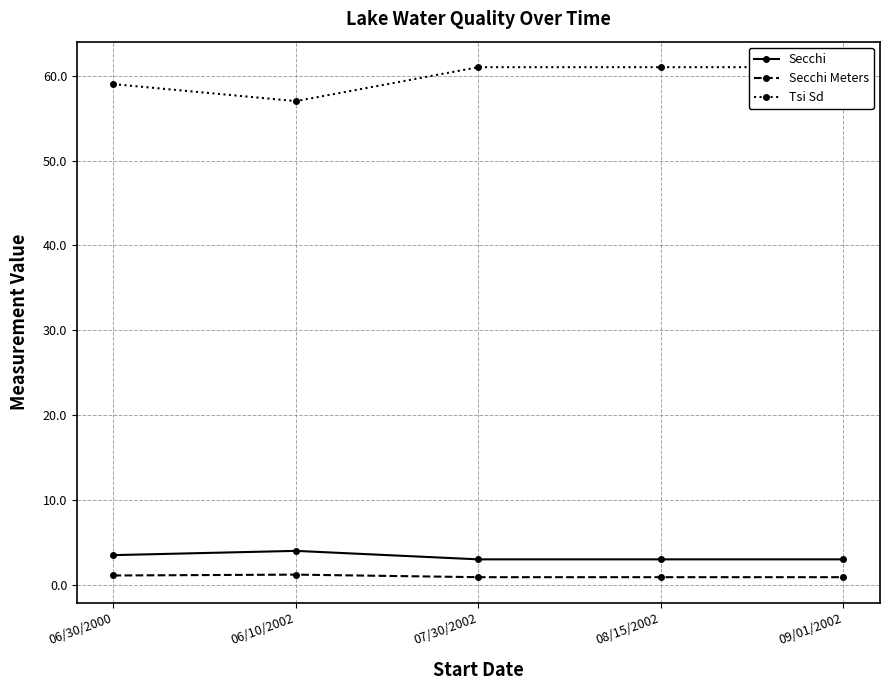

What is the average value of the Tsi Sd series?

59.8